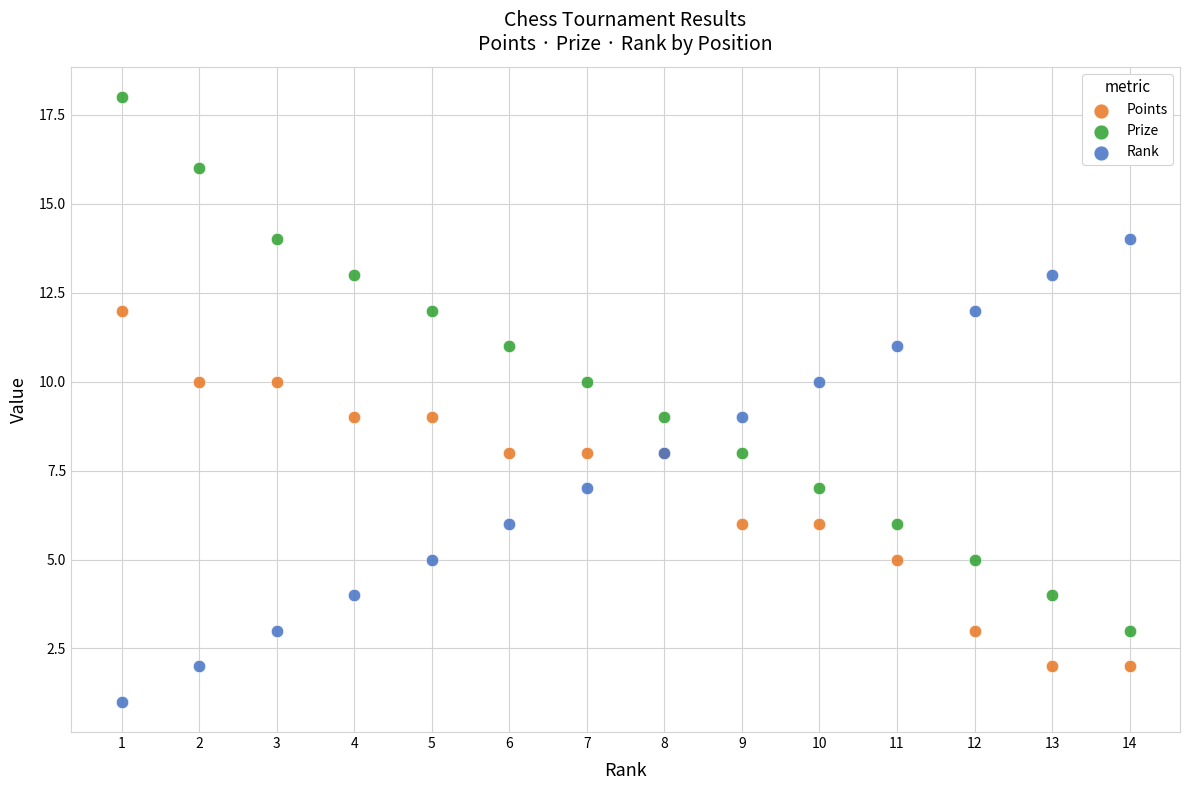

Which series contains the highest Y value?

Prize